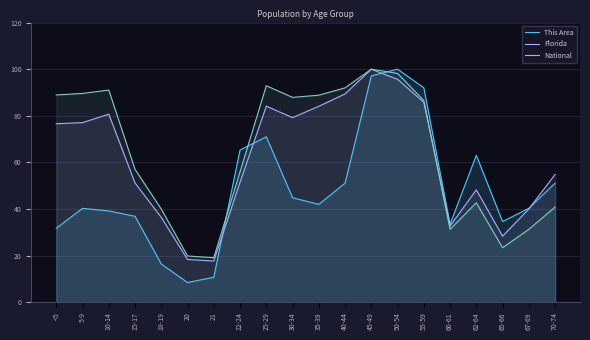

List the labels in order of Florida value, smallest first.

21, 20, 65-66, 60-61, 18-19, 67-69, 62-64, 15-17, 22-24, 70-74, <5, 5-9, 30-34, 10-14, 35-39, 25-29, 55-59, 40-44, 50-54, 45-49